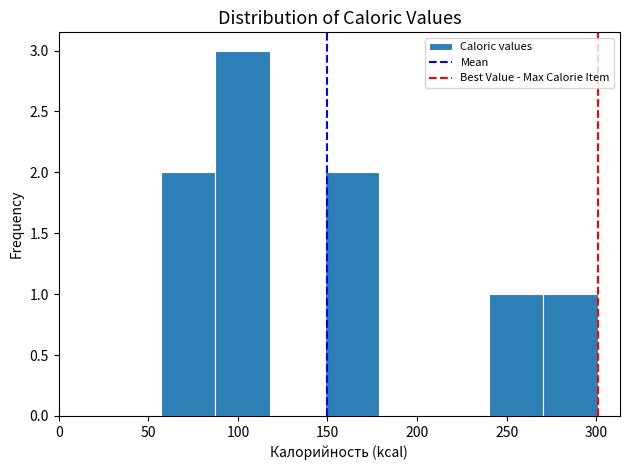

Reading left to right, transcribe this chart: for each bar, give the range it covers on the x-axis and its height. Neither the bar edges nor the heights are printed on the chart, so give them approximately, as read against the axes.

57.0 to 87.5: 2
87.5 to 118.0: 3
118.0 to 148.5: 0
148.5 to 179.0: 2
179.0 to 209.5: 0
209.5 to 240.0: 0
240.0 to 270.5: 1
270.5 to 301.0: 1